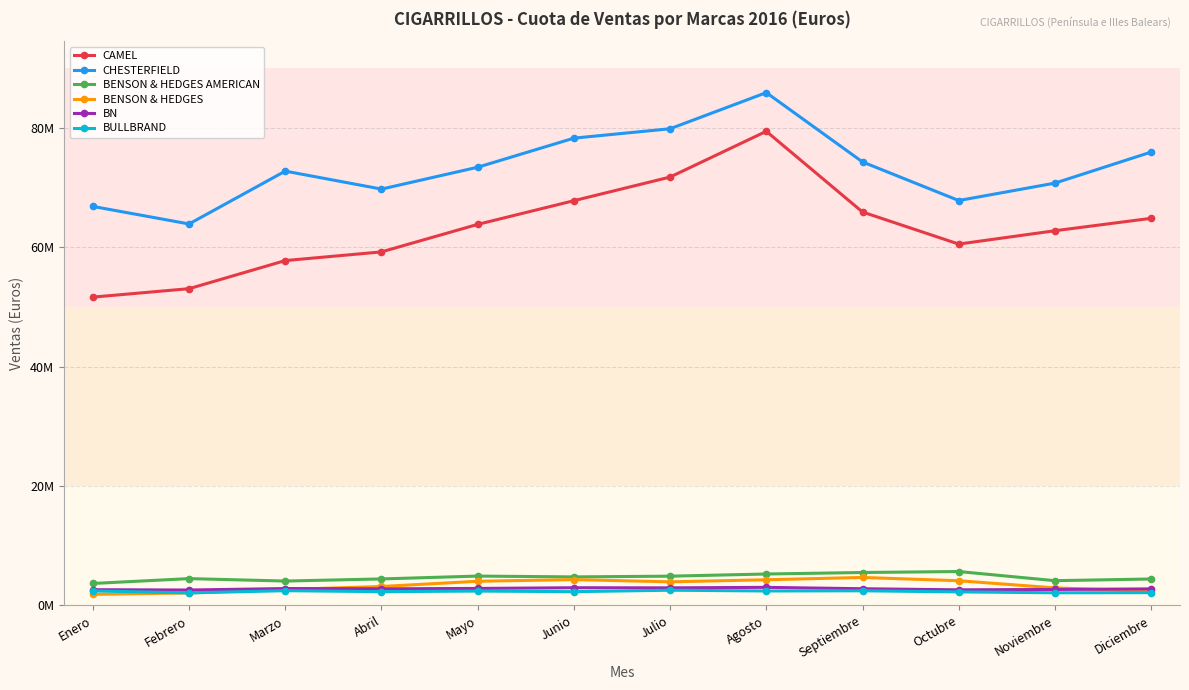

What are all the series names shown in the legend?

CAMEL, CHESTERFIELD, BENSON & HEDGES AMERICAN, BENSON & HEDGES, BN, BULLBRAND